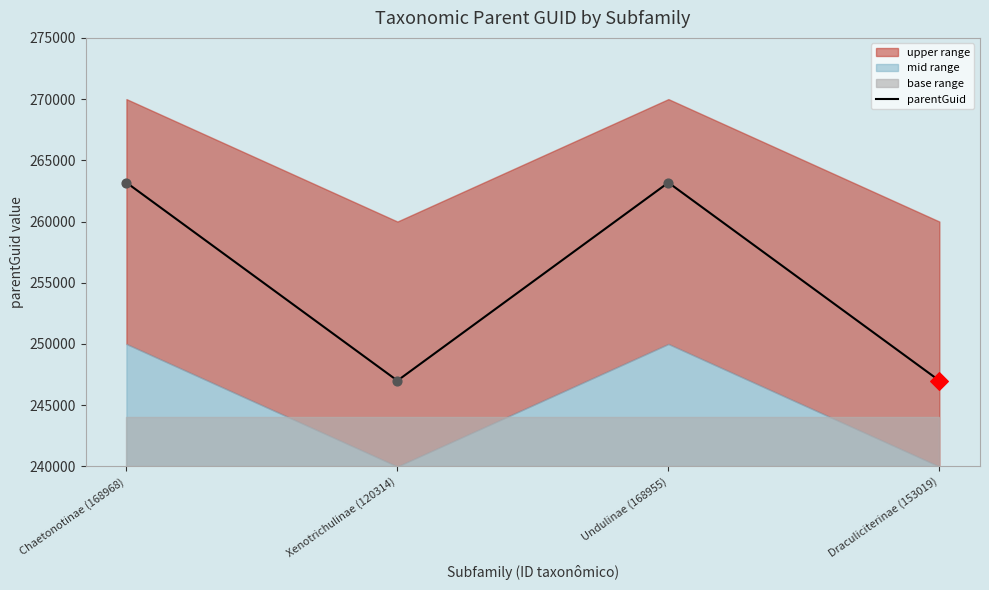

What is the change in value from Chaetonotinae (168968) to Draculiciterinae (153019)?

-16177